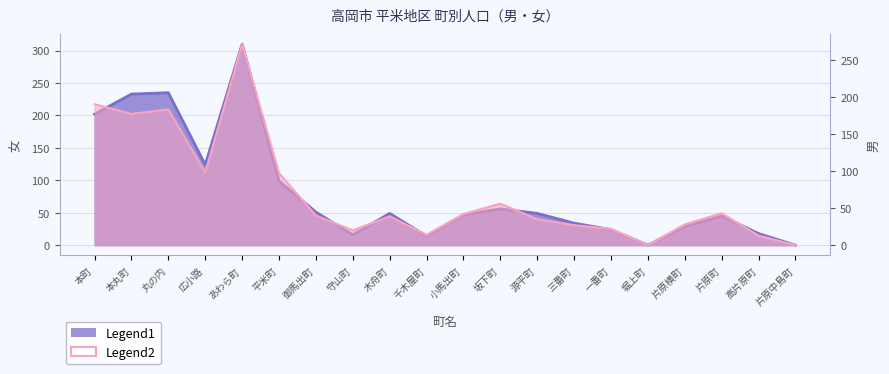

Which series has the widest spread of values?

女 (Legend1)